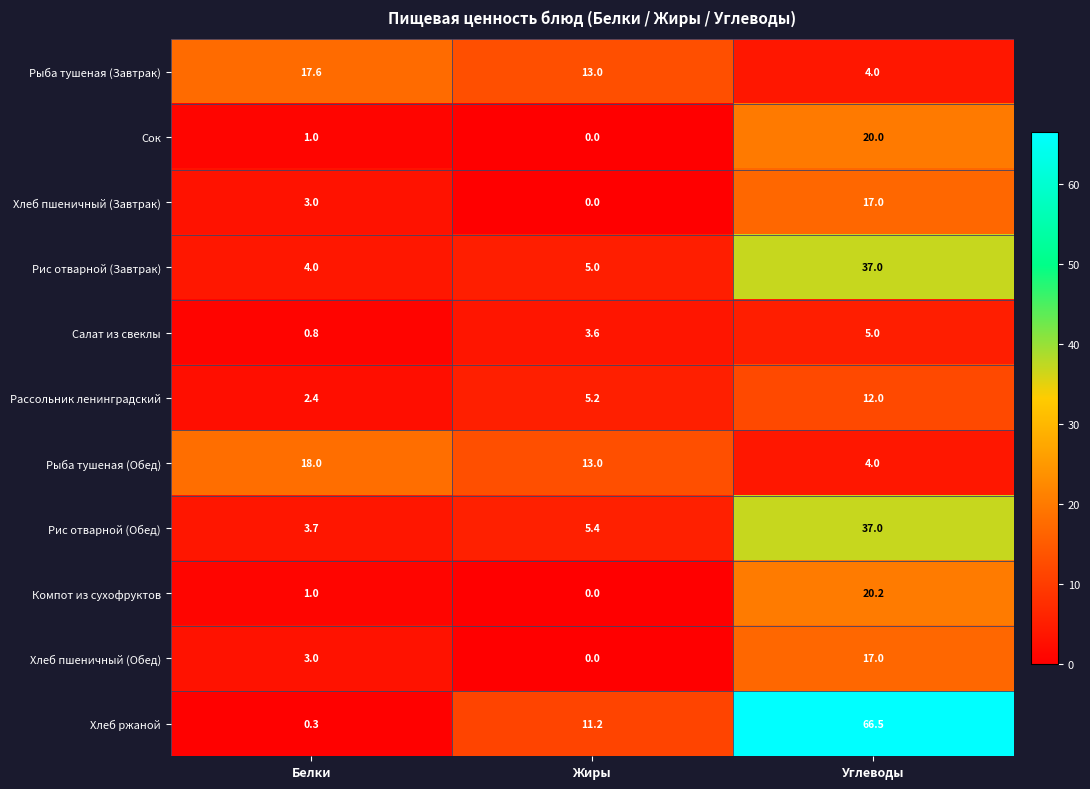

Between Белки and Жиры, which series saw the biggest shift?

Хлеб ржаной